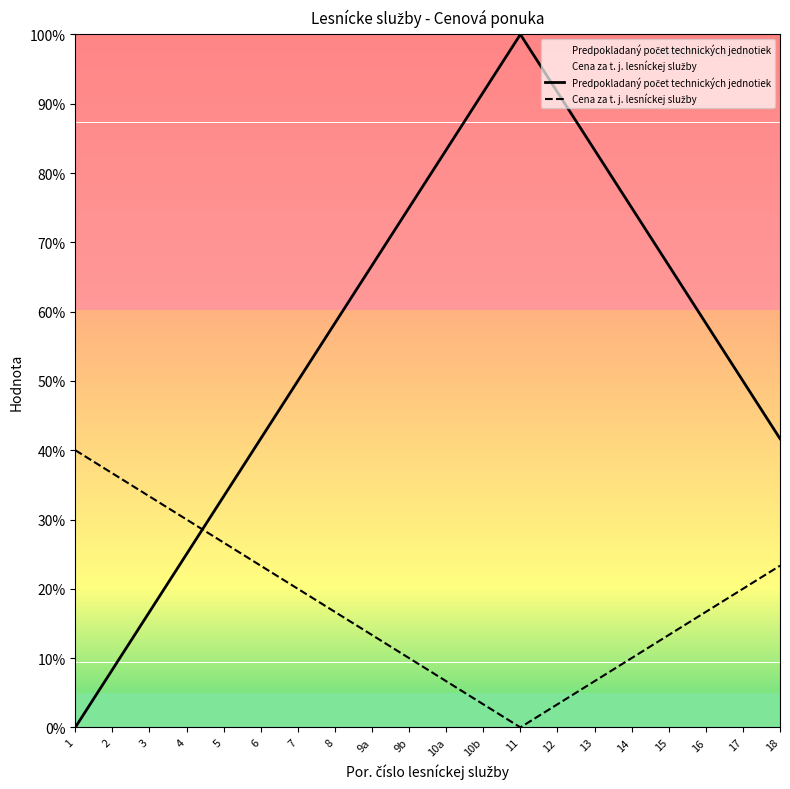

True or false: Cena za t. j. lesníckej služby has a value of 20.0 at 7.

True